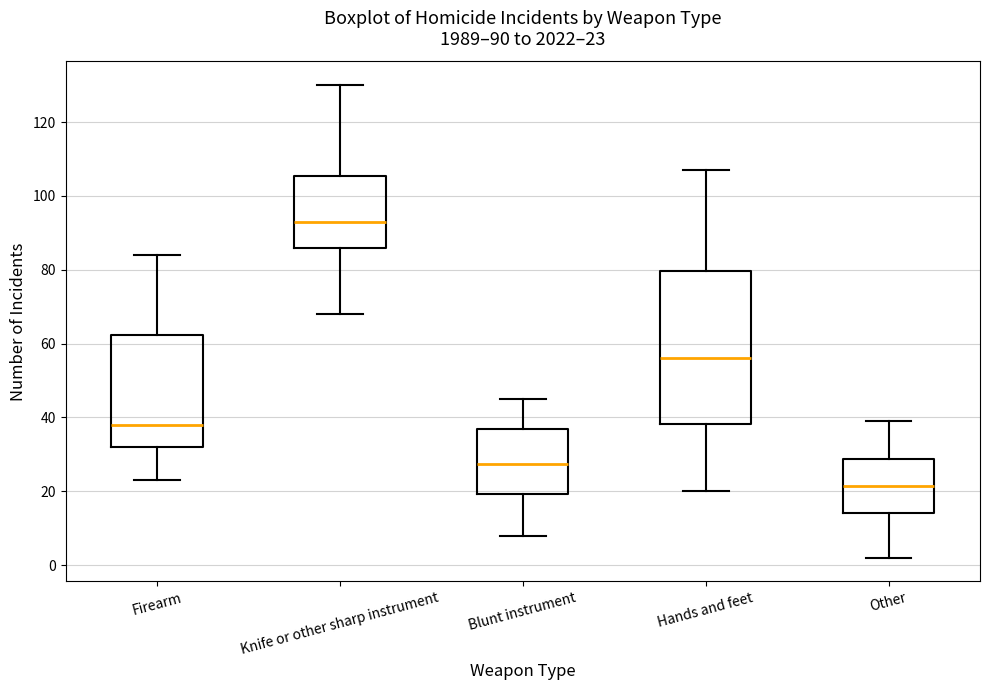

Which box's median line is the highest?

Knife or other sharp instrument